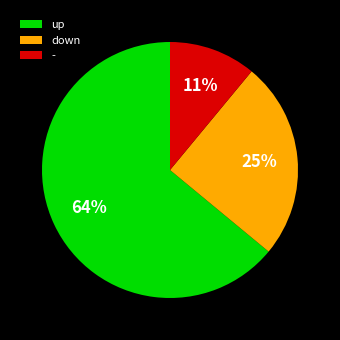

Which category accounts for the majority?

up